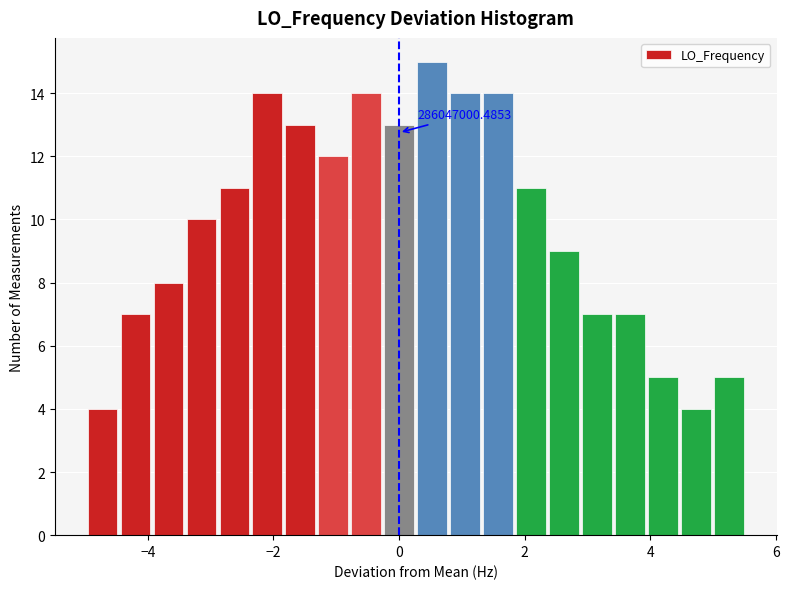

Read against the x-axis, roughly where is the centre of the tallest bar?

0.6